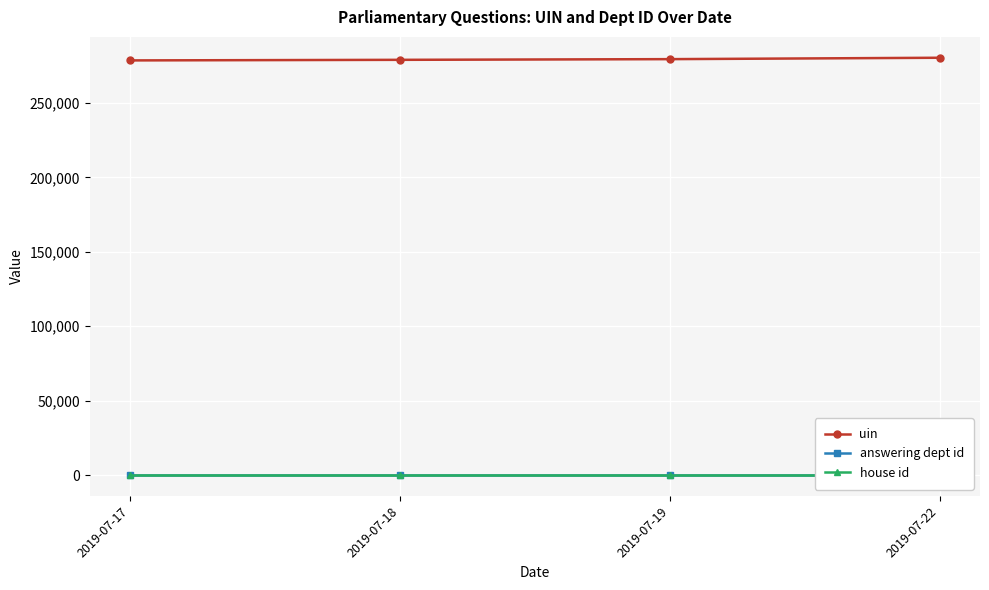

True or false: uin has more than 2 interior local peaks.

False